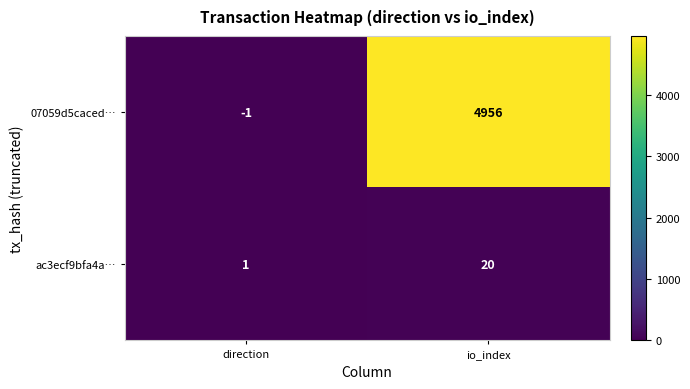

Count the number of data series in this chart.

2